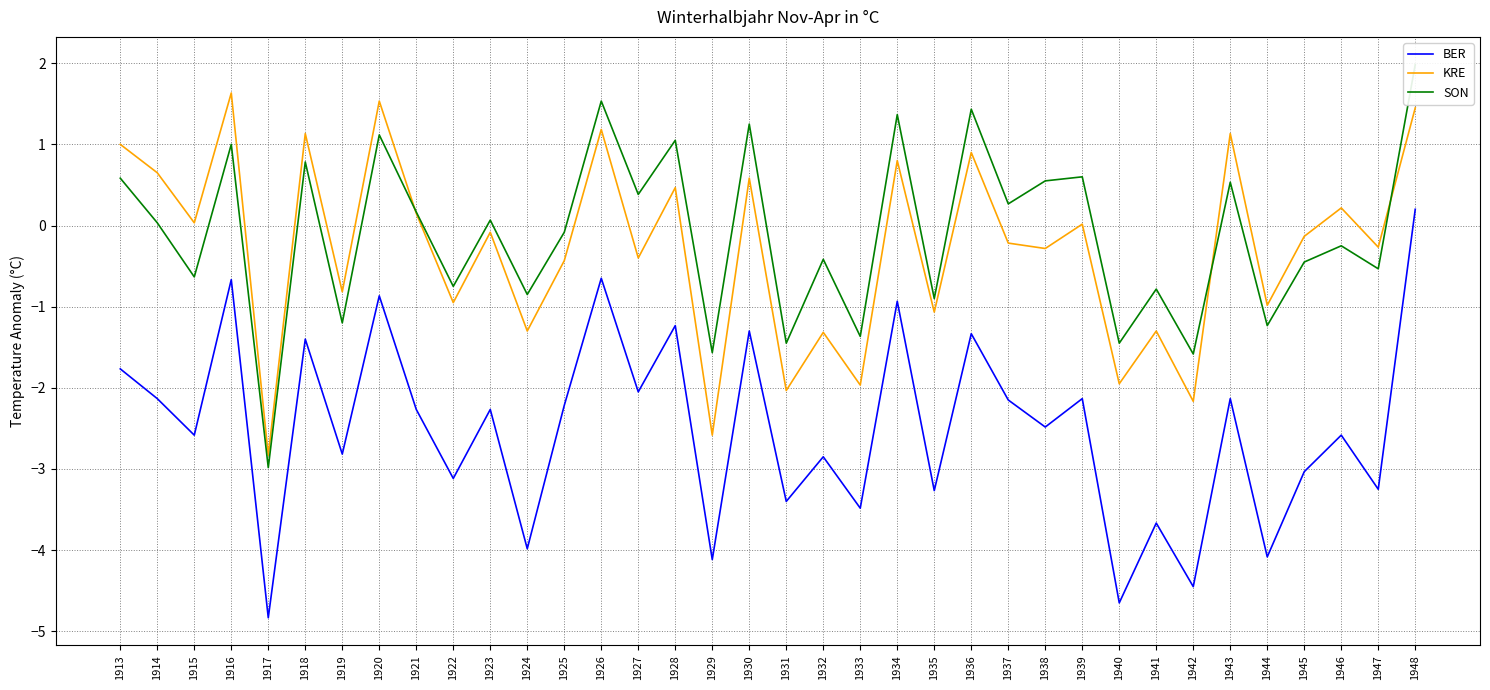

At 1930, list the series in order from largest to smallest.

SON, KRE, BER